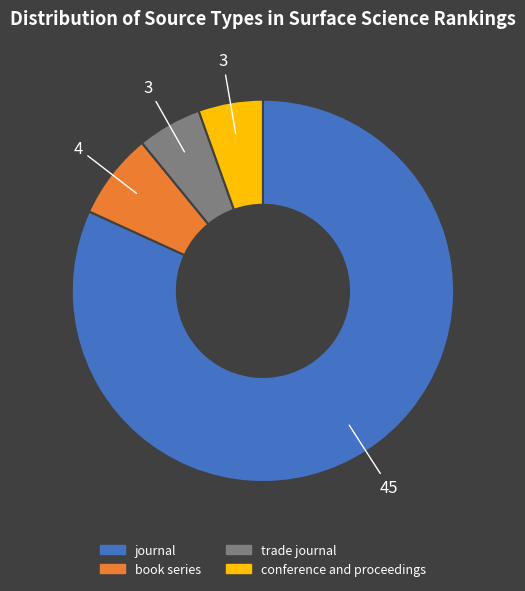

Is it true that book series is 7% of the pie?

True